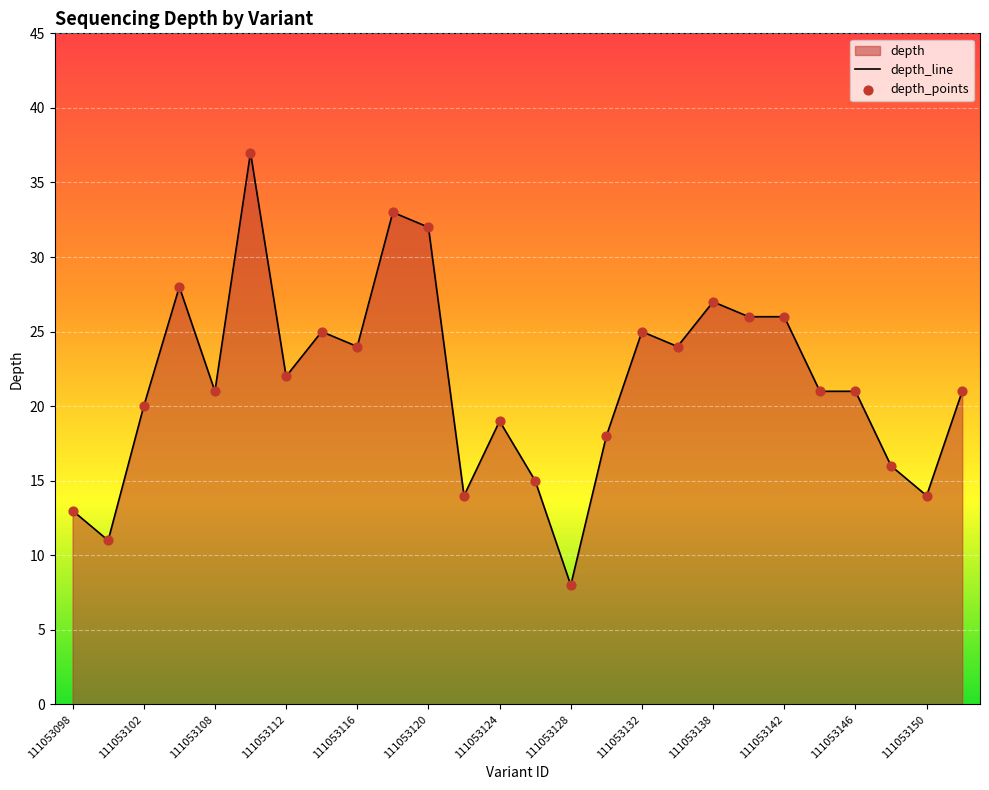

Between 111053150 and 111053130, which is larger?

111053130